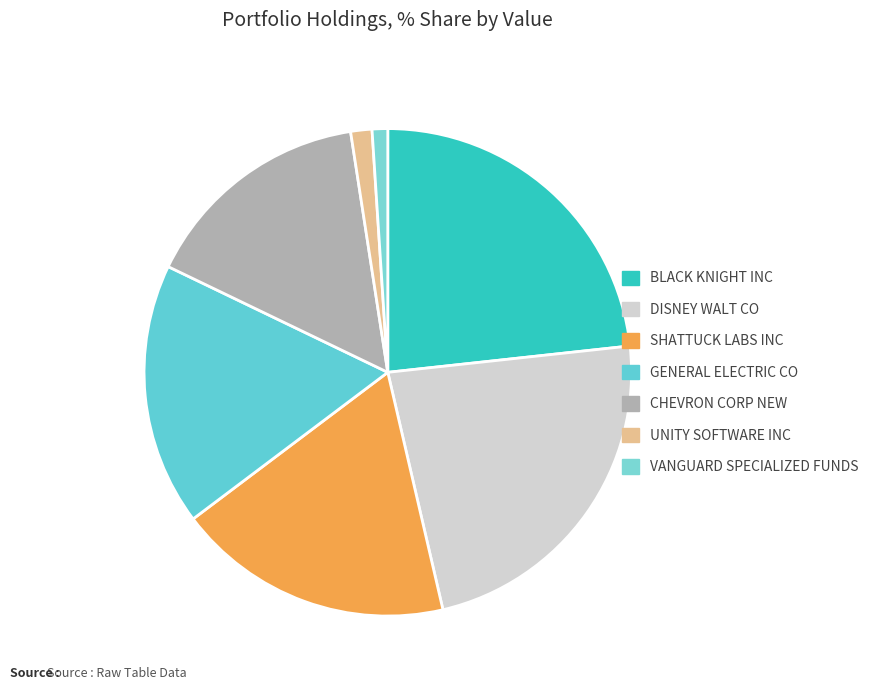

Is GENERAL ELECTRIC CO the majority of the pie?

No